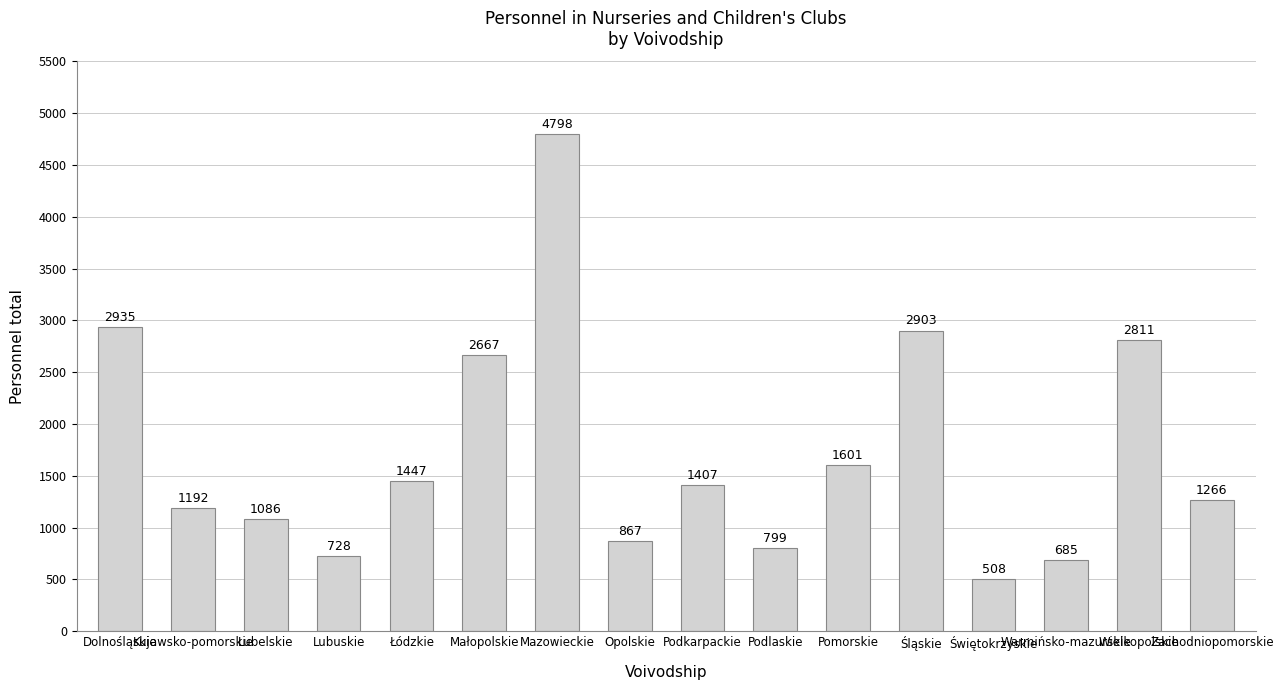

What is the change in value from Pomorskie to Warmińsko-mazurskie?

-916